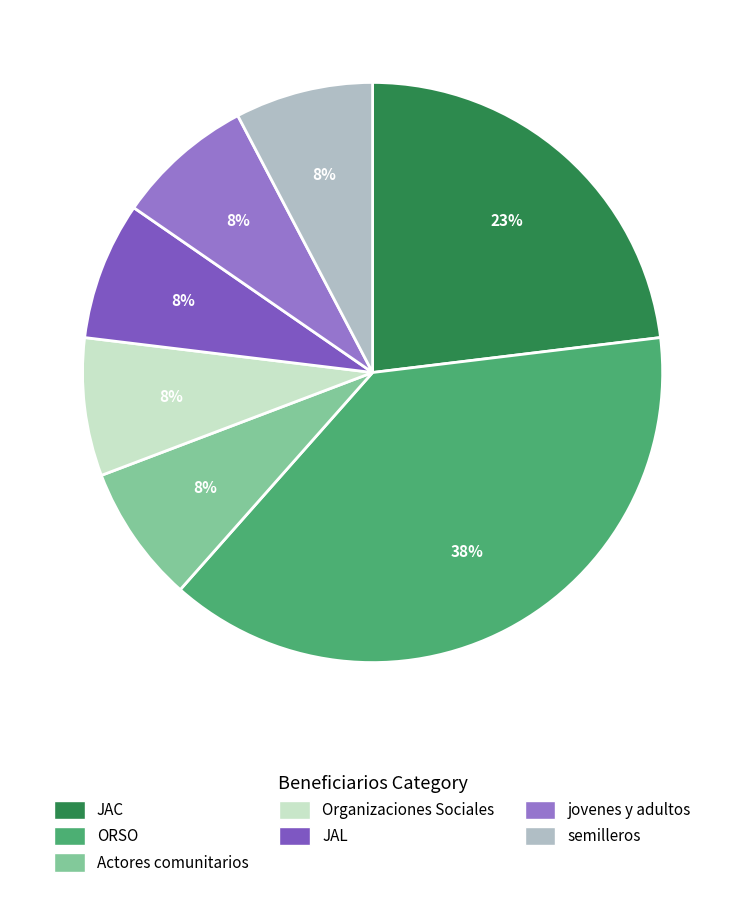

Is the sum of JAC and ORSO greater than half?

Yes